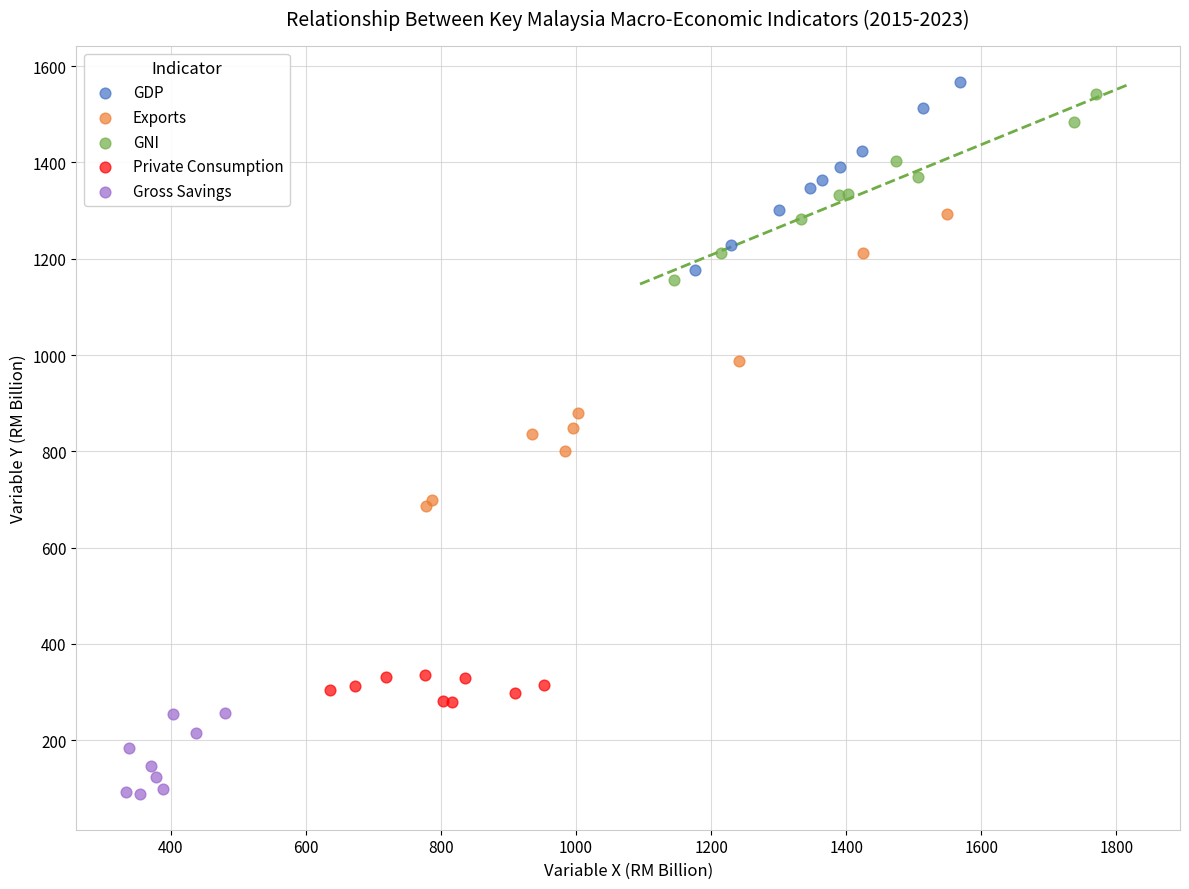

Which series has the widest spread of Y values?

Exports